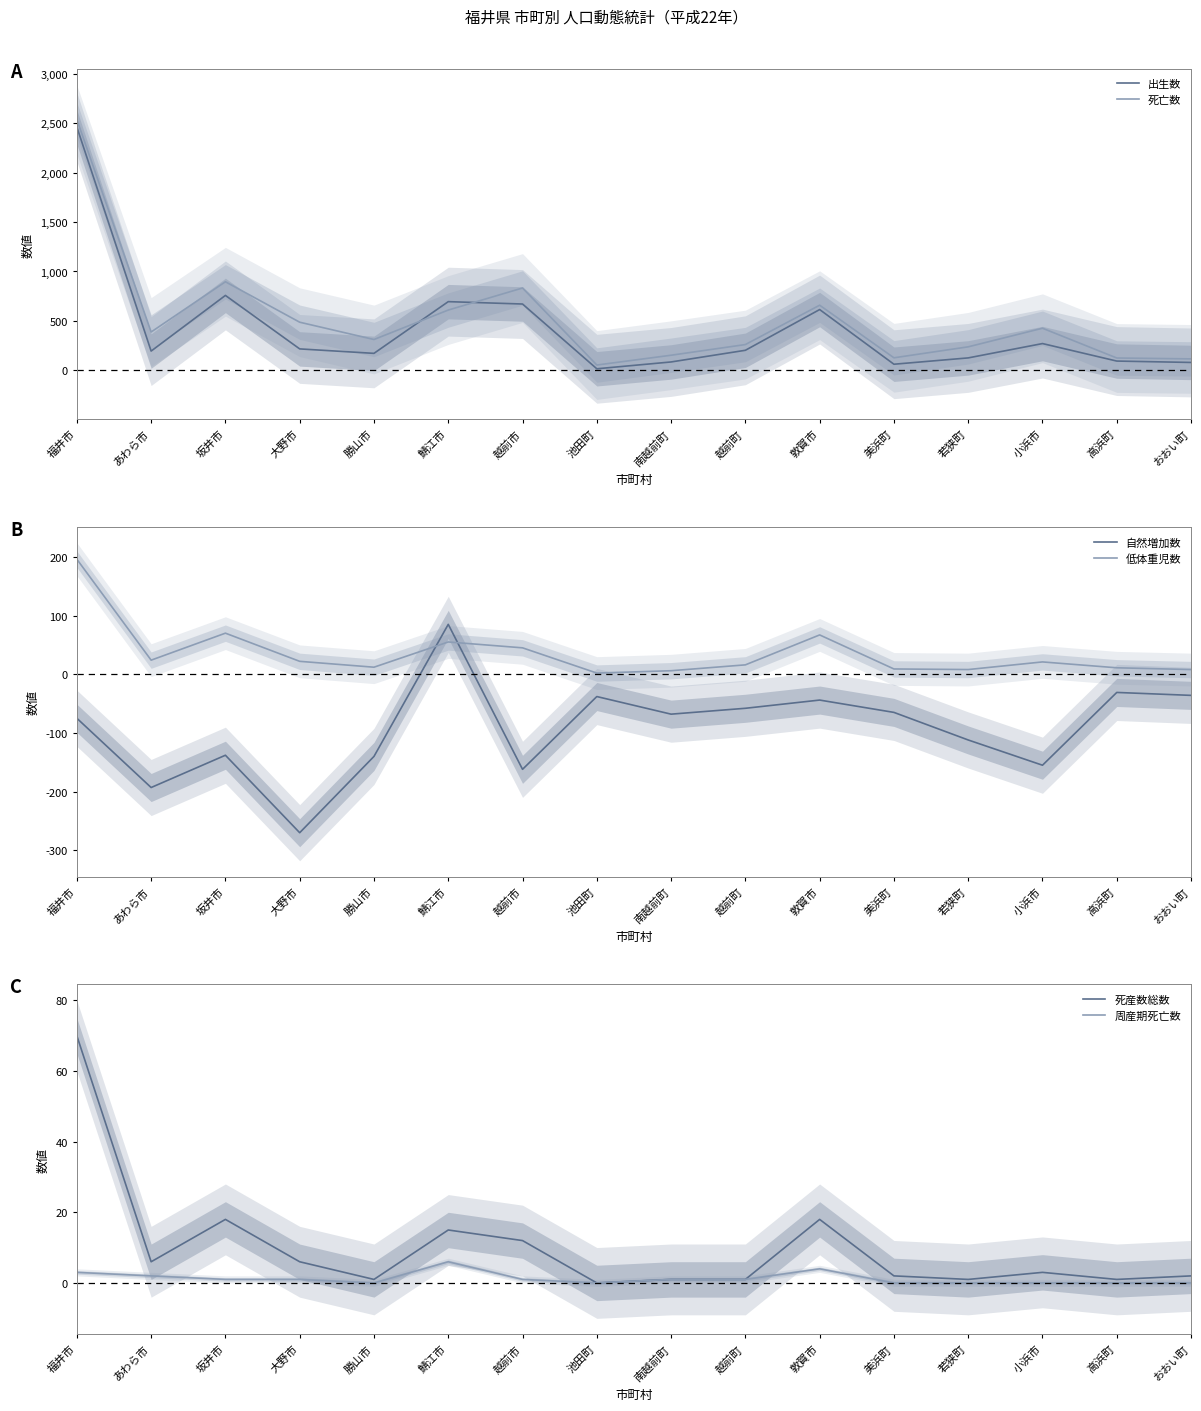

What is the difference between the highest and lowest values at 美浜町?

192